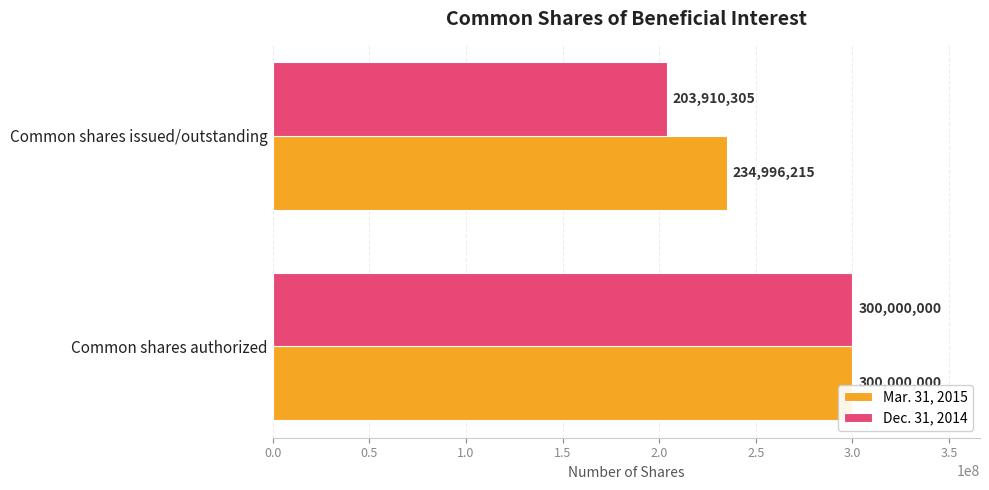

What are all the series names shown in the legend?

Mar. 31, 2015, Dec. 31, 2014